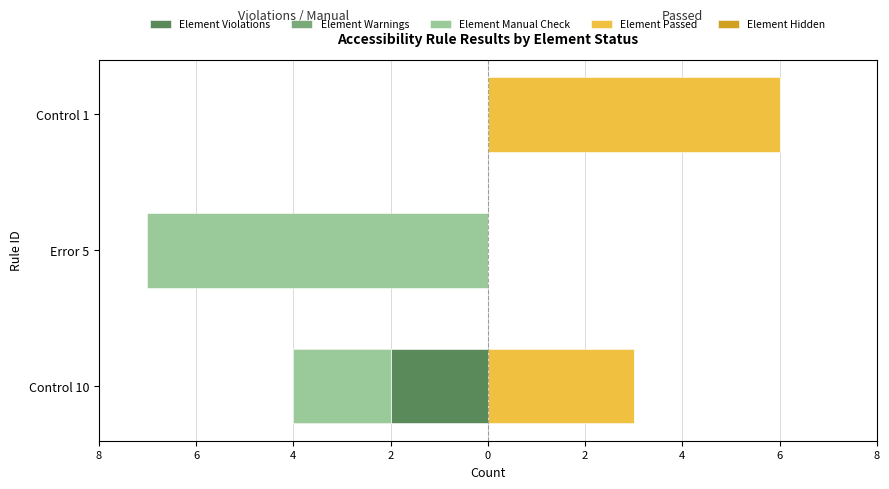

How many bars are there in each group?

5